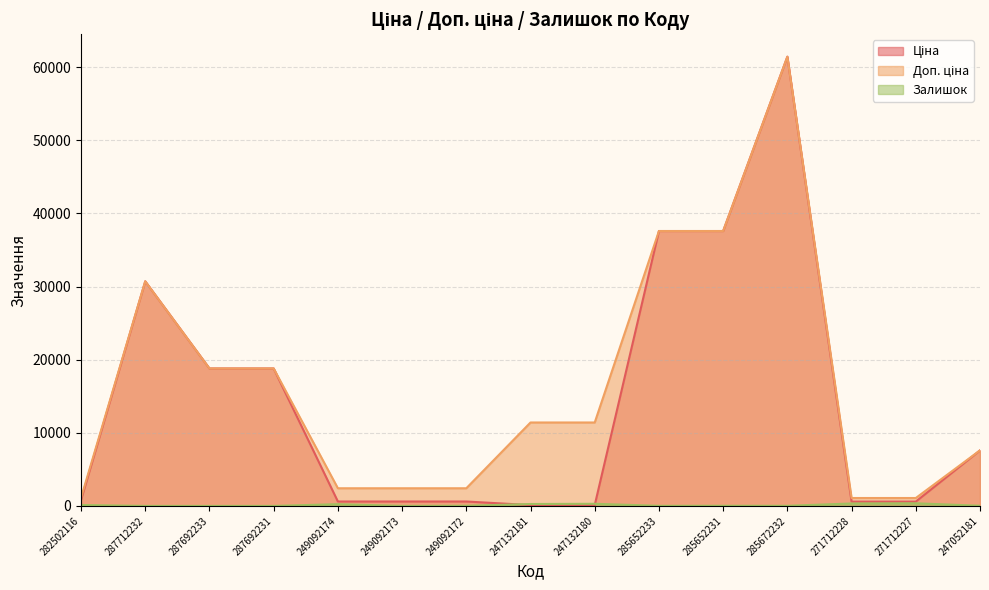

Is the value of Доп. ціна at 285652231 greater than the value of Залишок at 285652231?

Yes